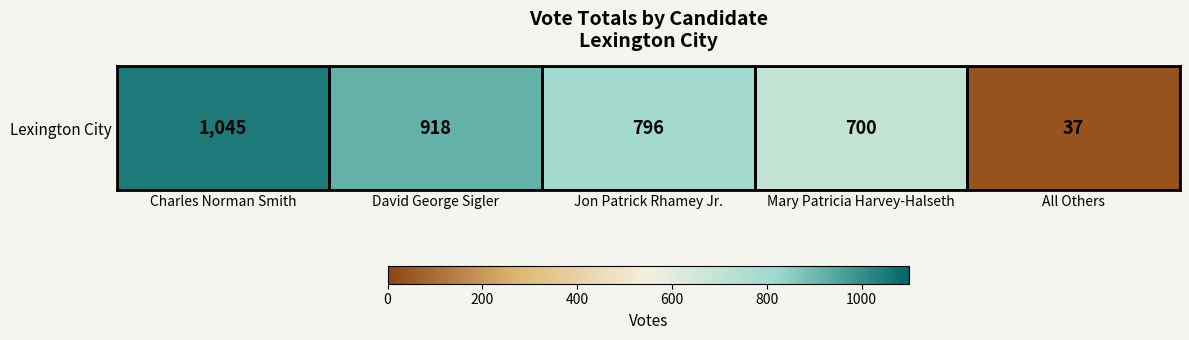

Where does the data first go above 796?

Charles Norman Smith